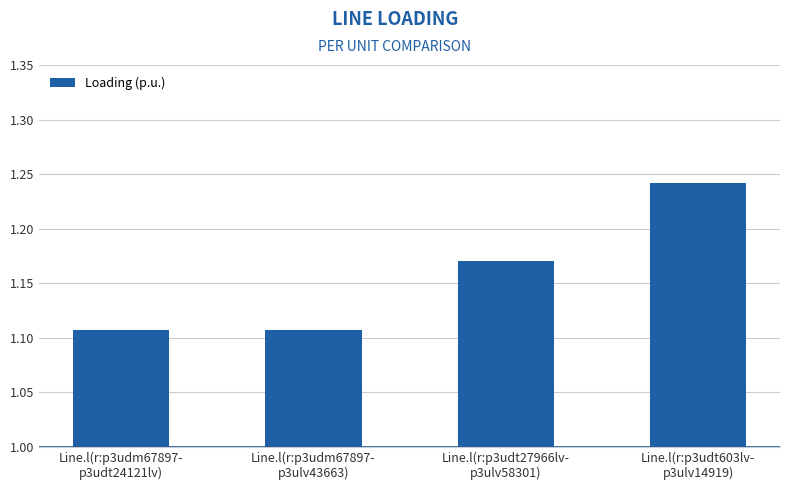

What is the sum of all values?

4.6